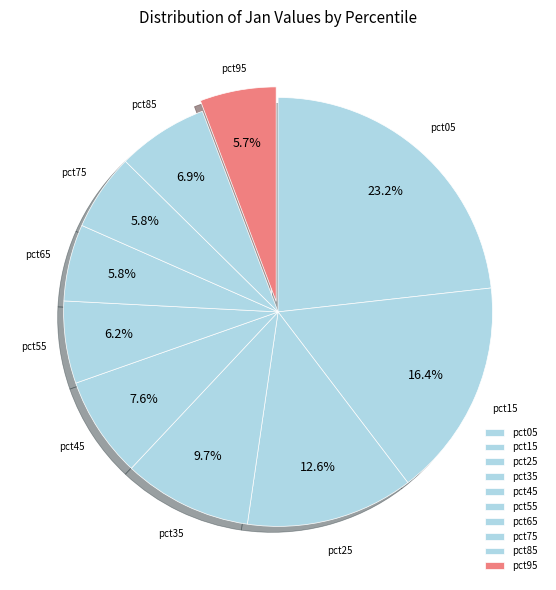

Count the number of slices in the pie.

10